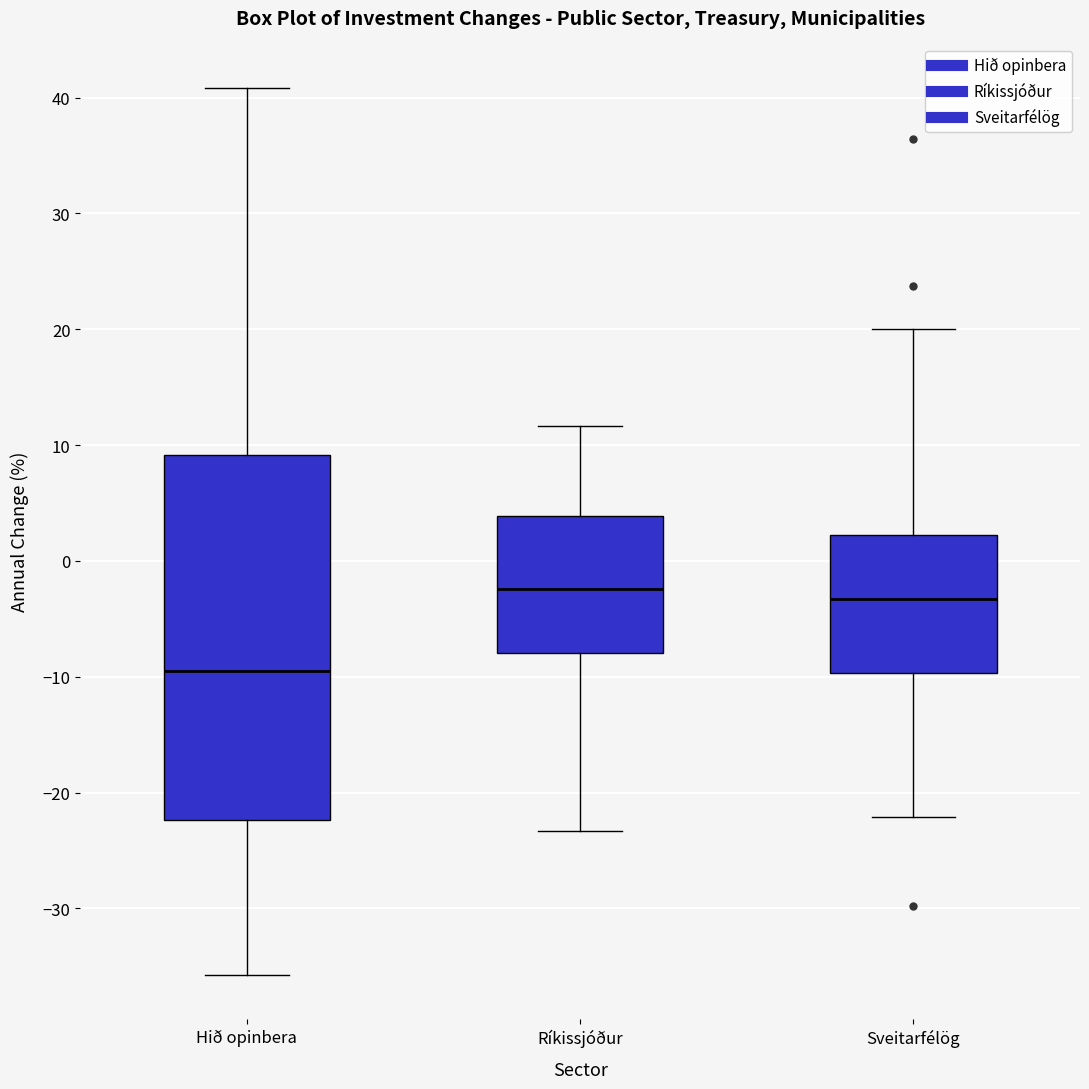

Which box has the lowest median line?

Hið opinbera